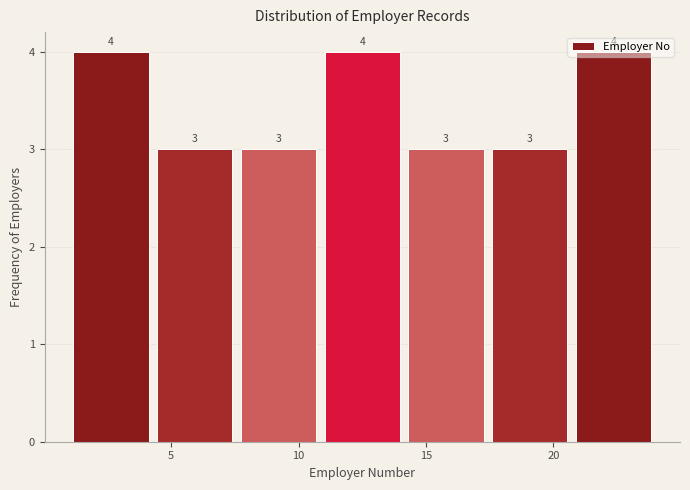

What is the height of the bar covering 1.0 to 4.5 on the x-axis? The bar edges are not printed on the chart, so give them approximately, as read against the axis.

4